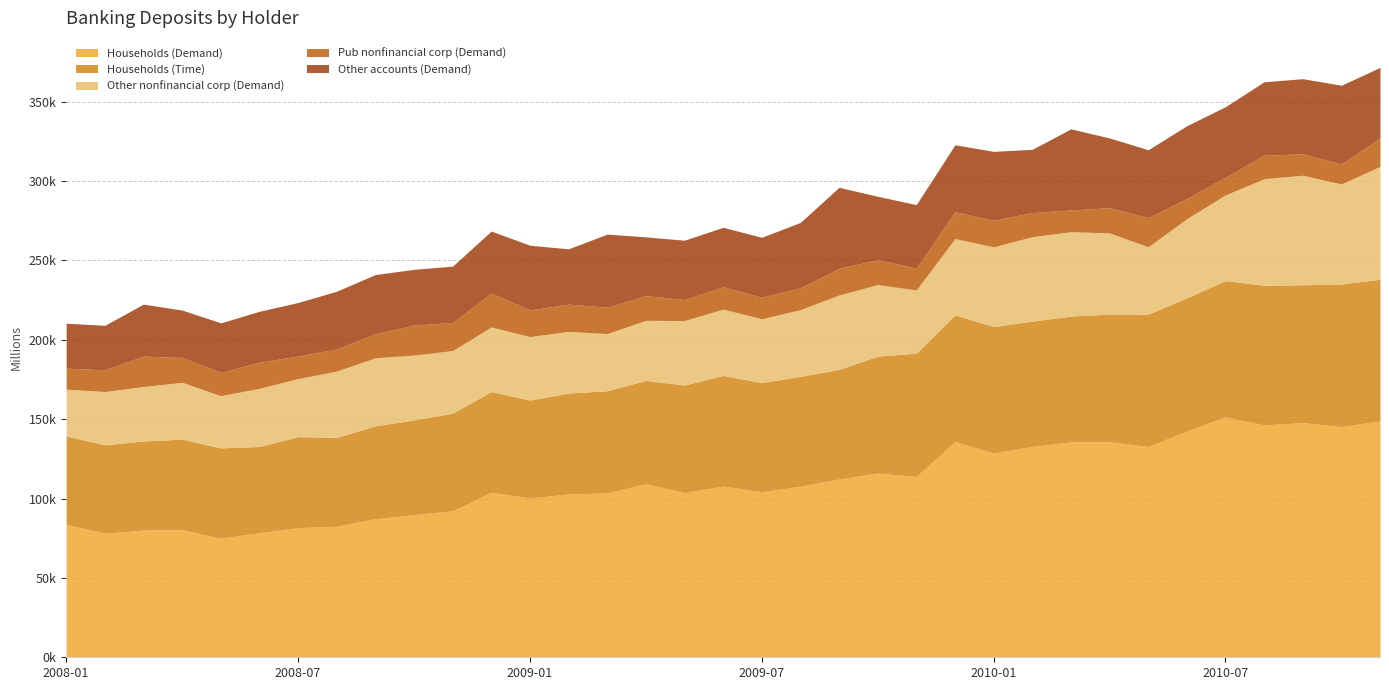

Reading right to left, transcribe all the data shown in this chart.

Households (Demand): 2010-11=148828.4	2010-10=145277.9	2010-09=147778.8	2010-08=146368.8	2010-07=151397.7	2010-06=142462.1	2010-05=132781.9	2010-04=135708.2	2010-03=135664.9	2010-02=132827.1	2010-01=128631.1	2009-12=135849.7	2009-11=113923.9	2009-10=116031.3	2009-09=112286.0	2009-08=107737.8	2009-07=104268.7	2009-06=107846.5	2009-05=103729.1	2009-04=109338.3	2009-03=103519.6	2009-02=102915.4	2009-01=100318.0	2008-12=103932.4	2008-11=92275.0	2008-10=89849.8	2008-09=87265.7	2008-08=82561.6	2008-07=81613.0	2008-06=78501.3	2008-05=74950.7	2008-04=80417.9	2008-03=80105.4	2008-02=78128.9	2008-01=83676.0
Households (Time): 2010-11=89257.5	2010-10=89904.4	2010-09=86859.1	2010-08=87966.2	2010-07=85868.3	2010-06=83970.4	2010-05=83314.7	2010-04=80479.7	2010-03=79263.2	2010-02=78923.4	2010-01=79703.7	2009-12=79802.9	2009-11=77590.5	2009-10=73659.8	2009-09=69047.3	2009-08=69235.4	2009-07=68774.7	2009-06=69651.4	2009-05=67749.2	2009-04=65108.2	2009-03=64357.5	2009-02=63509.2	2009-01=61687.6	2008-12=63450.8	2008-11=61460.7	2008-10=59651.9	2008-09=58563.7	2008-08=55962.4	2008-07=57375.4	2008-06=54282.0	2008-05=56922.2	2008-04=56964.9	2008-03=56164.0	2008-02=55703.8	2008-01=55681.9
Other nonfinancial corp (Demand): 2010-11=71129.0	2010-10=62945.3	2010-09=68967.6	2010-08=67101.4	2010-07=53973.7	2010-06=49844.6	2010-05=42458.0	2010-04=51093.8	2010-03=53144.6	2010-02=53163.3	2010-01=50186.4	2009-12=48040.5	2009-11=39842.9	2009-10=45037.6	2009-09=46851.8	2009-08=42012.1	2009-07=40159.2	2009-06=41764.9	2009-05=40619.8	2009-04=37772.8	2009-03=36016.2	2009-02=38831.8	2009-01=39964.3	2008-12=40671.0	2008-11=39465.1	2008-10=40843.3	2008-09=42839.0	2008-08=41761.7	2008-07=36525.6	2008-06=36647.8	2008-05=32884.5	2008-04=35784.3	2008-03=34274.4	2008-02=33565.6	2008-01=29542.6
Pub nonfinancial corp (Demand): 2010-11=17922.4	2010-10=12563.3	2010-09=13568.9	2010-08=14798.2	2010-07=11127.5	2010-06=12756.7	2010-05=18397.1	2010-04=15904.7	2010-03=13697.3	2010-02=15195.5	2010-01=16738.0	2009-12=16952.3	2009-11=13702.2	2009-10=15812.5	2009-09=16743.1	2009-08=13749.0	2009-07=13548.9	2009-06=14119.1	2009-05=13233.9	2009-04=15613.7	2009-03=16601.9	2009-02=17193.7	2009-01=16798.0	2008-12=21363.2	2008-11=17696.6	2008-10=18896.0	2008-09=15153.5	2008-08=13902.8	2008-07=14267.0	2008-06=16425.8	2008-05=14710.6	2008-04=15644.5	2008-03=19149.6	2008-02=13664.9	2008-01=13204.1
Other accounts (Demand): 2010-11=44410.3	2010-10=49615.9	2010-09=47258.4	2010-08=46250.0	2010-07=44436.1	2010-06=45754.3	2010-05=42728.0	2010-04=43907.8	2010-03=51067.2	2010-02=39828.5	2010-01=43394.7	2009-12=42146.0	2009-11=40051.6	2009-10=39818.9	2009-09=51077.9	2009-08=41189.7	2009-07=37773.9	2009-06=37440.5	2009-05=37366.1	2009-04=36961.8	2009-03=46042.6	2009-02=34826.6	2009-01=40749.9	2008-12=39031.3	2008-11=35466.2	2008-10=35123.3	2008-09=37224.7	2008-08=36383.9	2008-07=33669.6	2008-06=32079.4	2008-05=31168.5	2008-04=29869.8	2008-03=32743.3	2008-02=28028.4	2008-01=28295.9